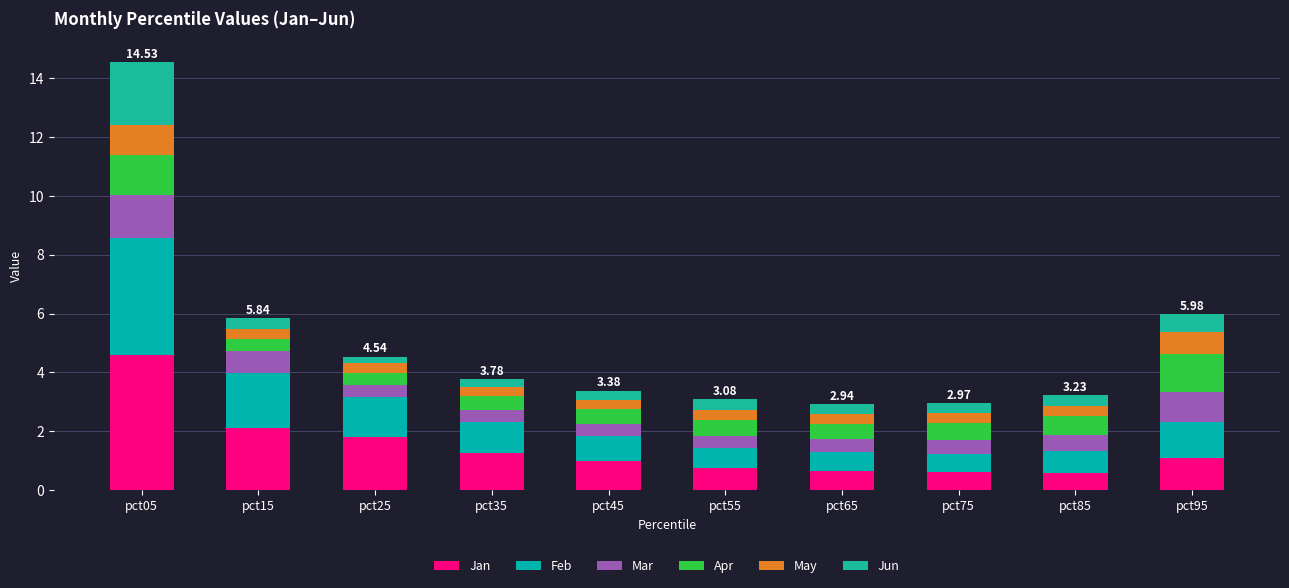

Does the chart contain any negative values?

No